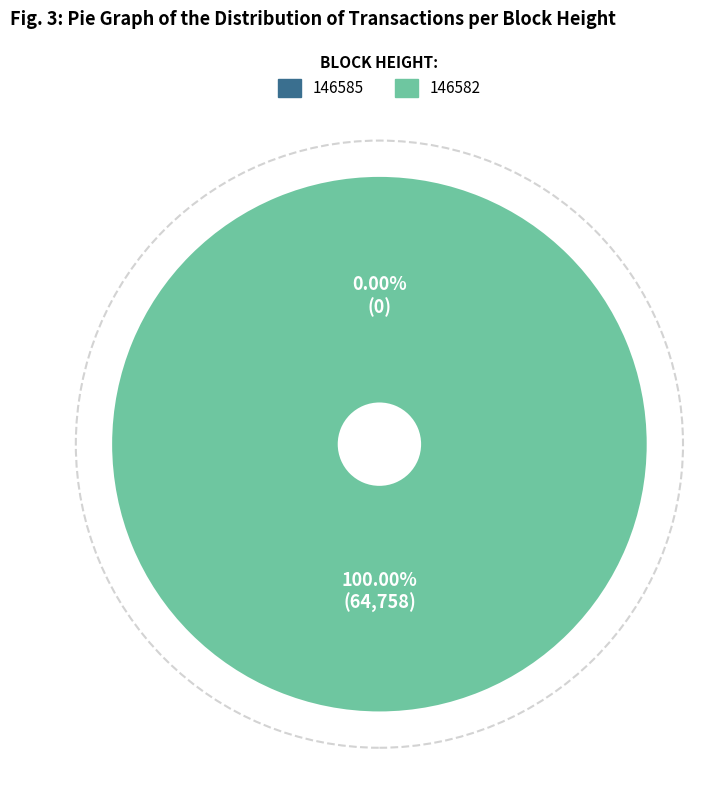

Combined, what portion of the pie is 146582 and 146585?

100.0%